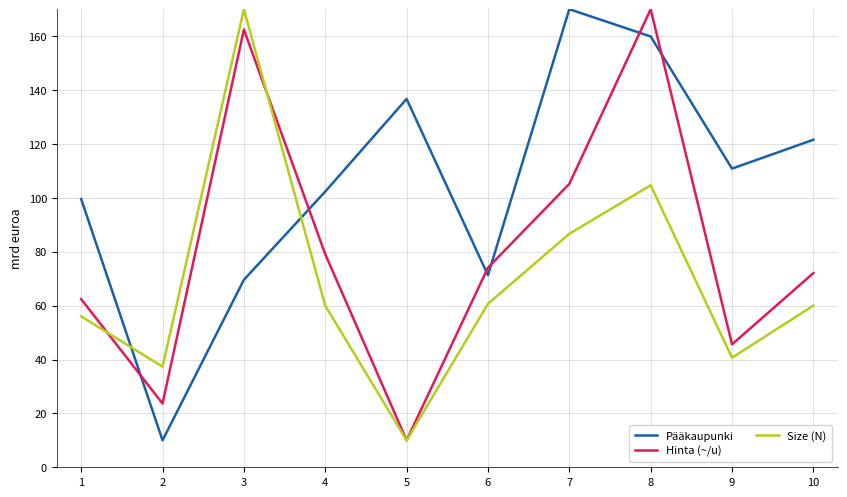

Rank the series by their average value, from highest to lowest.

Pääkaupunki, Hinta (~/u), Size (N)